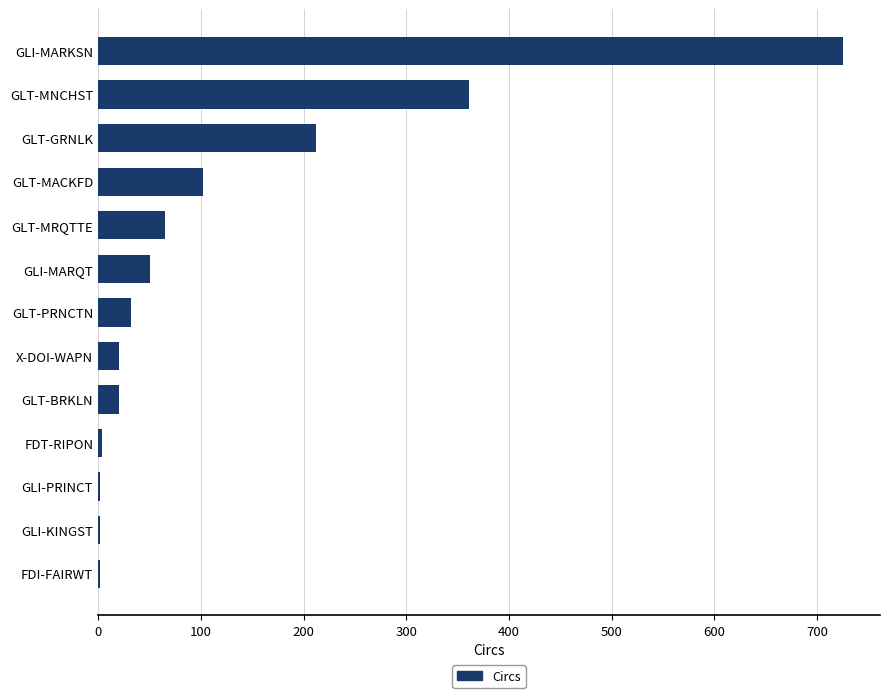

What is the maximum value shown in the chart?

725